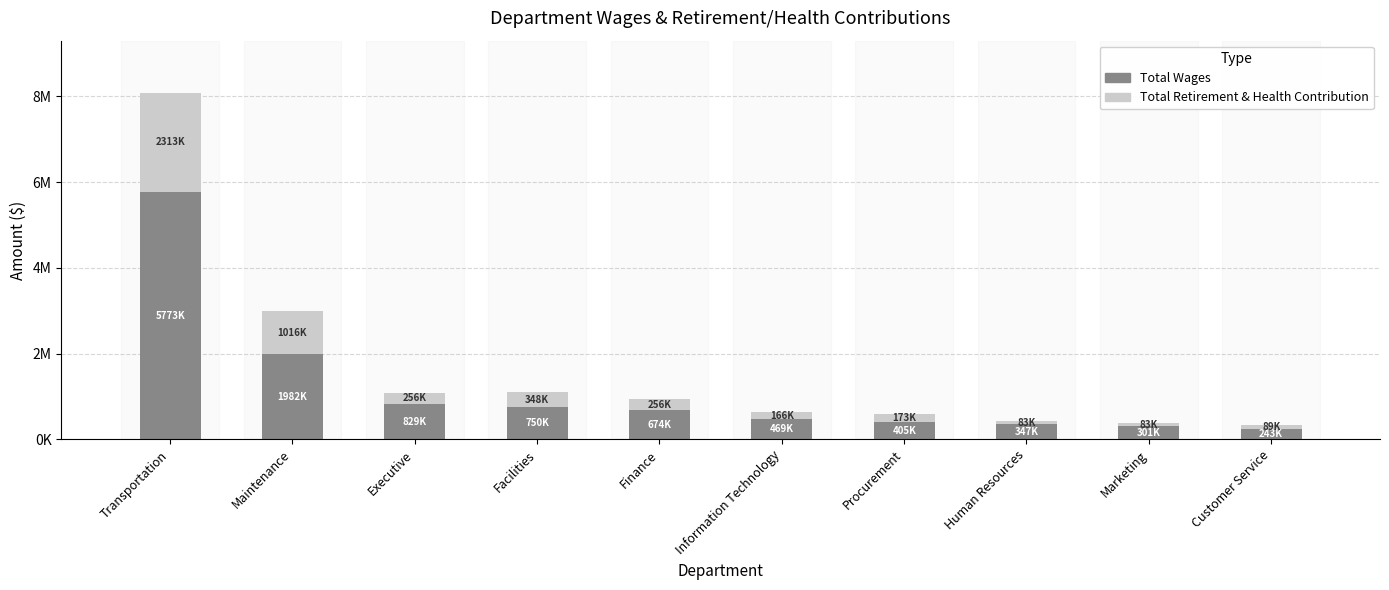

What position from the left is Customer Service?

10